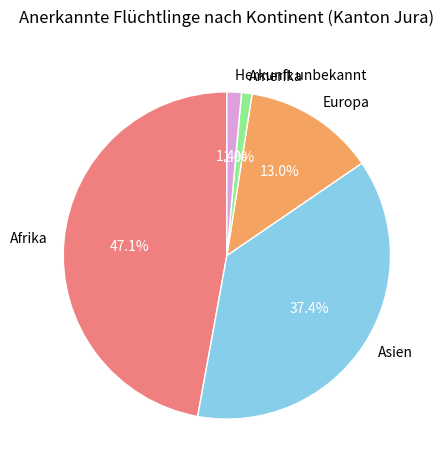

What percentage is the Amerika slice, to the nearest percent?

1%